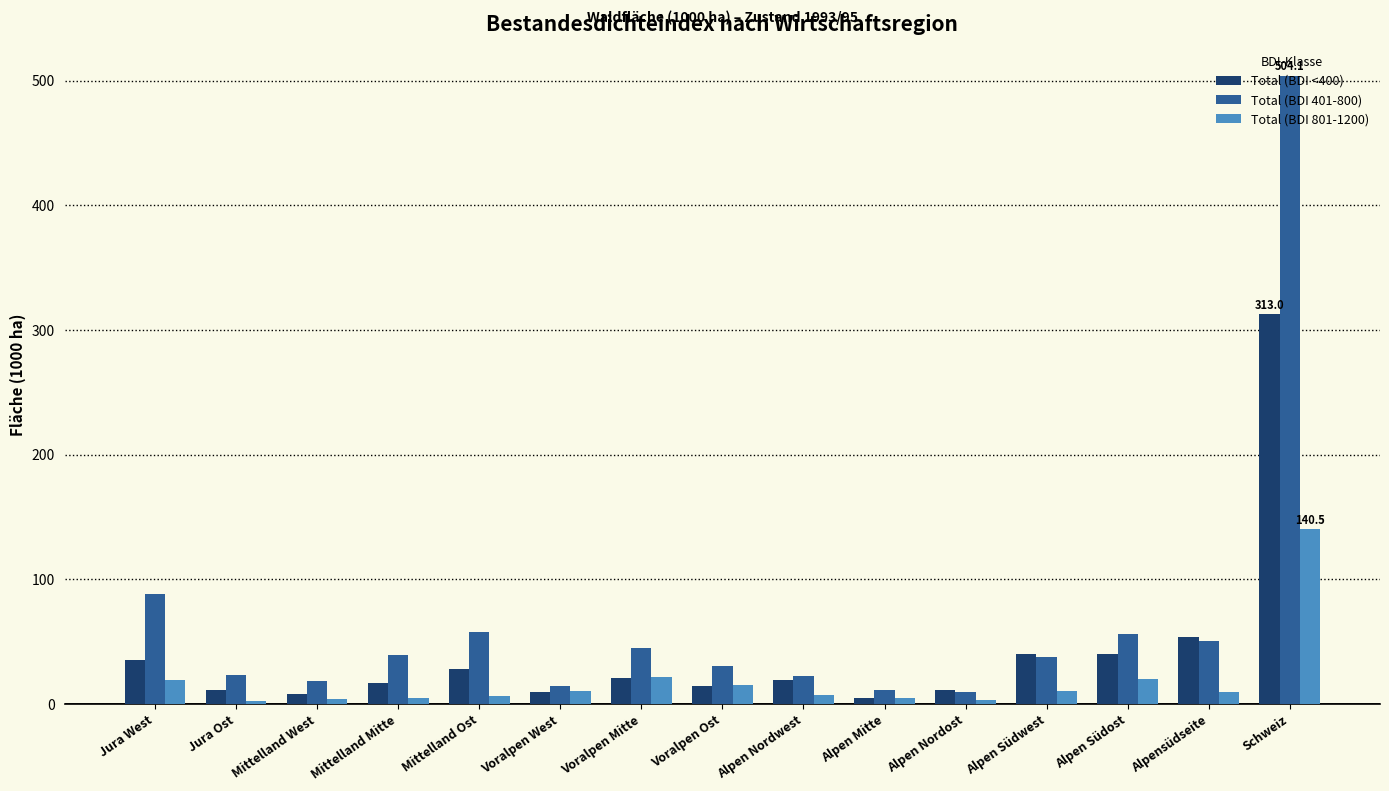

Is the value of Total (BDI 401-800) at Jura West greater than the value of Total (BDI <400) at Mittelland West?

Yes